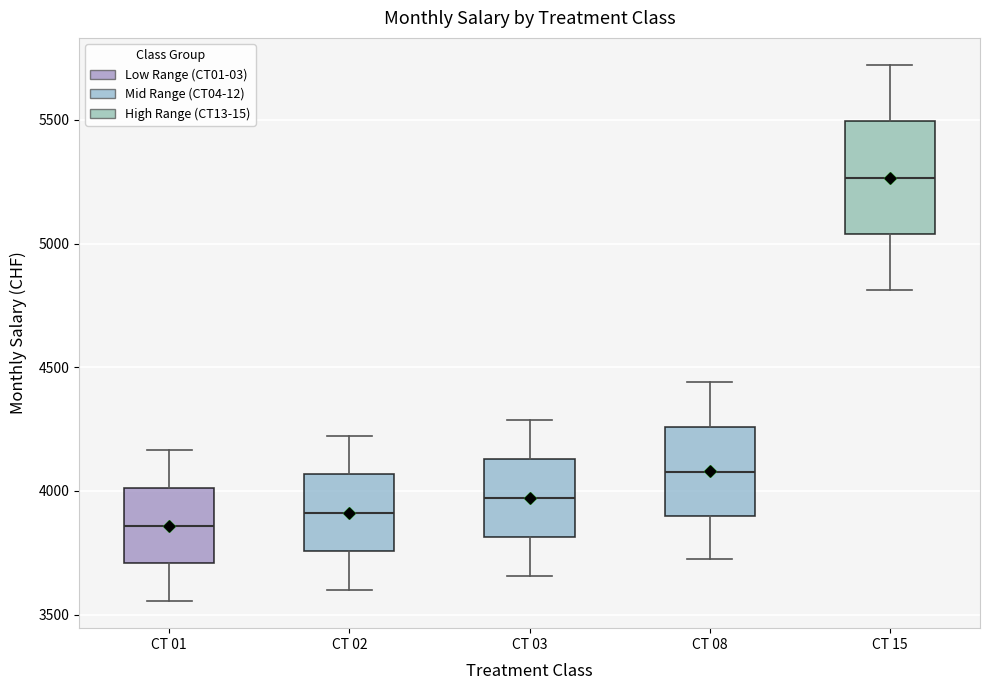

Which box has the highest median line?

CT 15